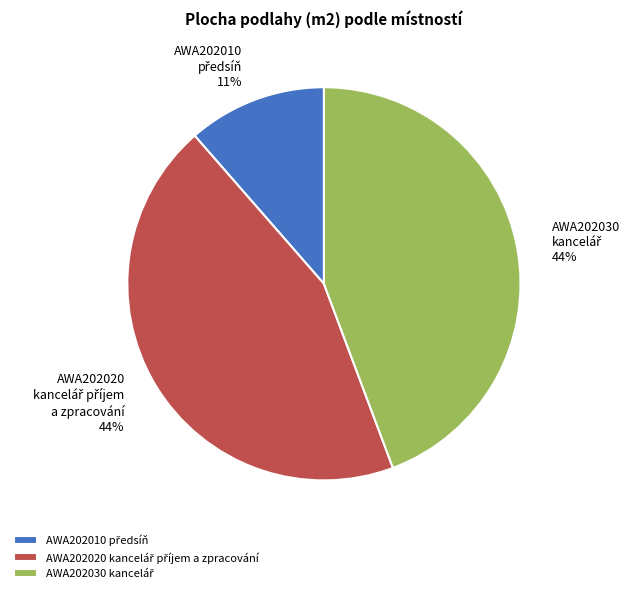

To the nearest percent, what is the difference between the largest and smallest slice percentages?

33%